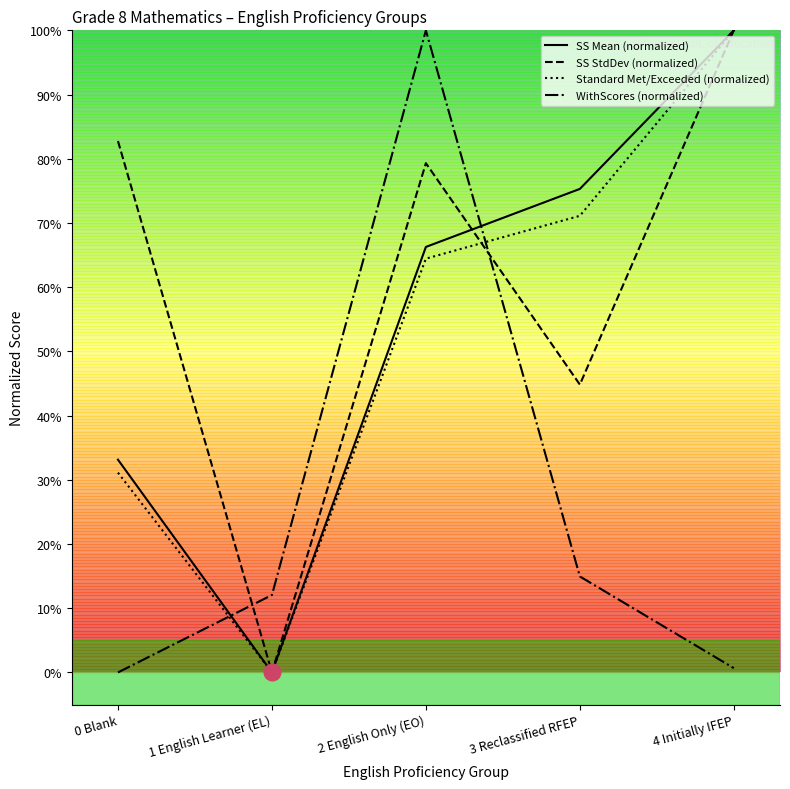

What is the maximum value shown in the chart?

100.0